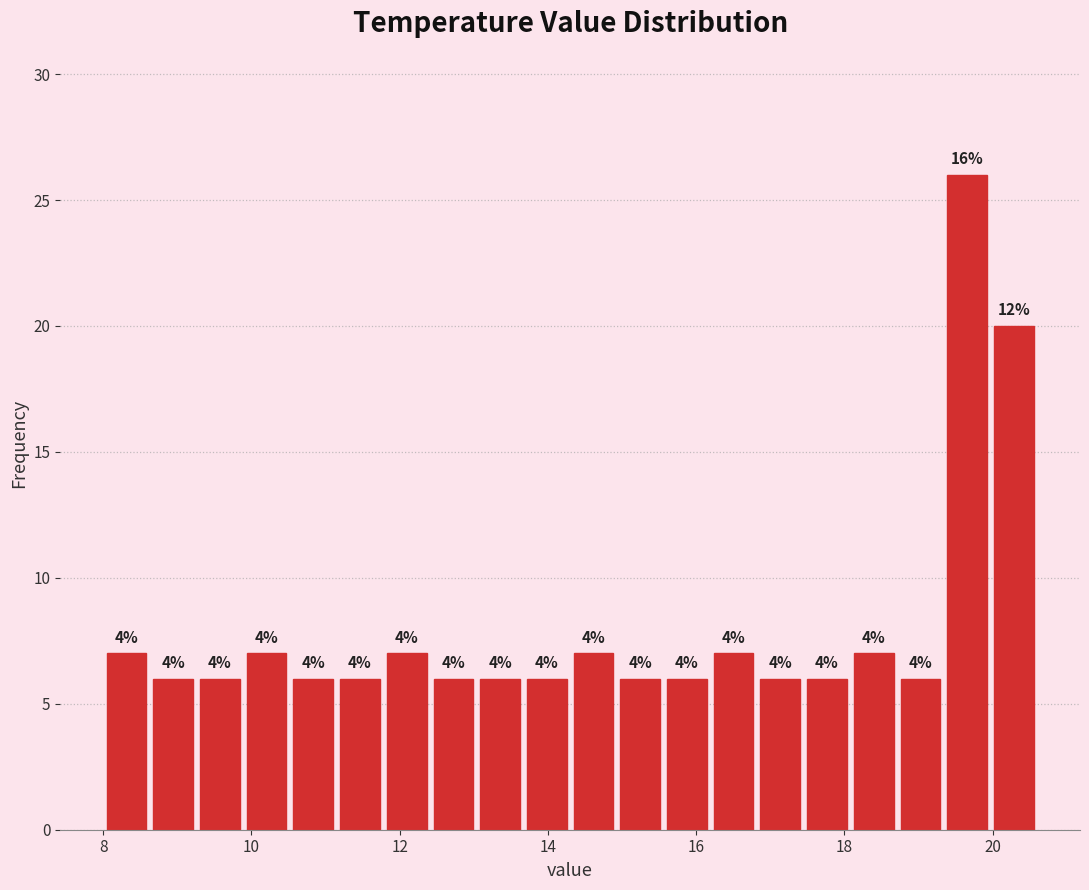

Read against the x-axis, roughly where is the centre of the tallest bar?

19.6